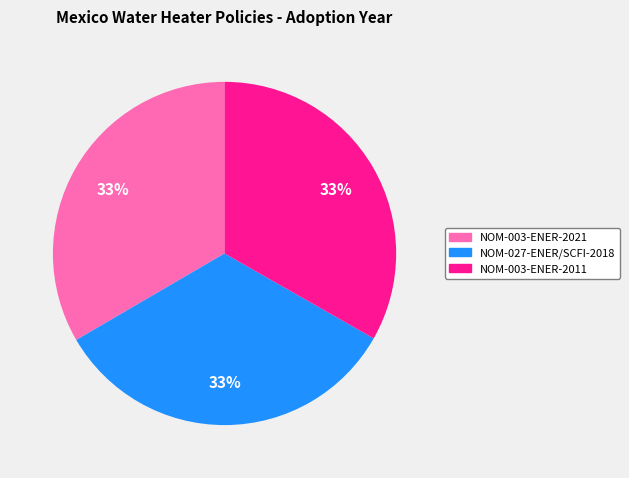

Is the sum of NOM-027-ENER/SCFI-2018 and NOM-003-ENER-2011 greater than half?

Yes